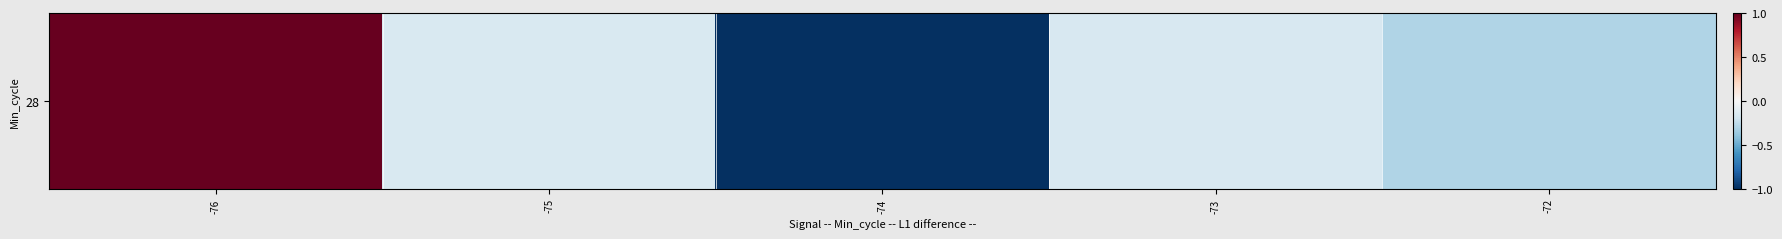

What is the smallest value displayed?

-1.0